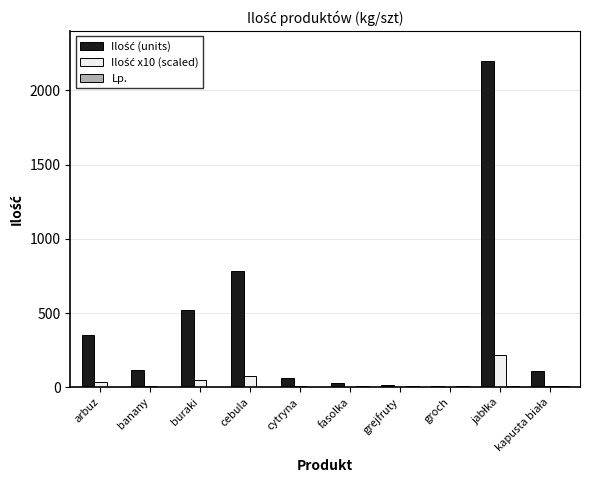

What is the average value of the Ilość (units) series?

420.0